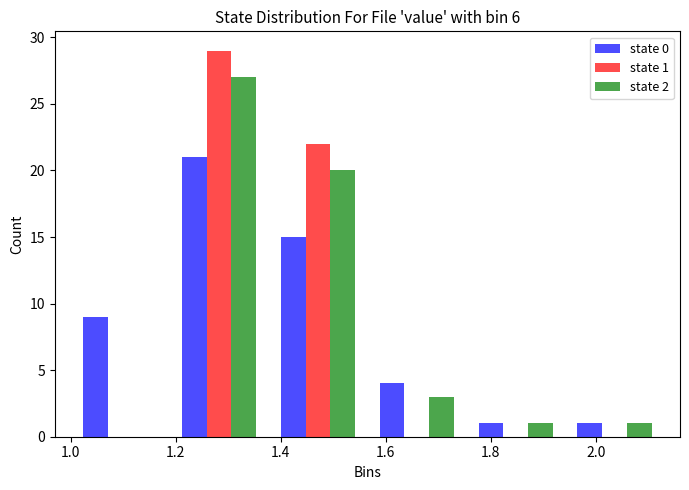

In the state 2 series, which range on the x-axis has the tallest bar?

1.18 to 1.38